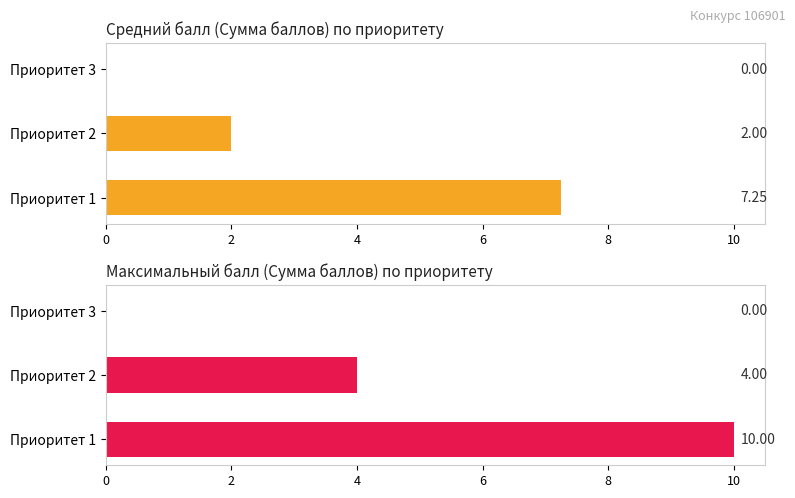

What is the sum of the Средний балл values at Приоритет 2 and Приоритет 1?

9.2